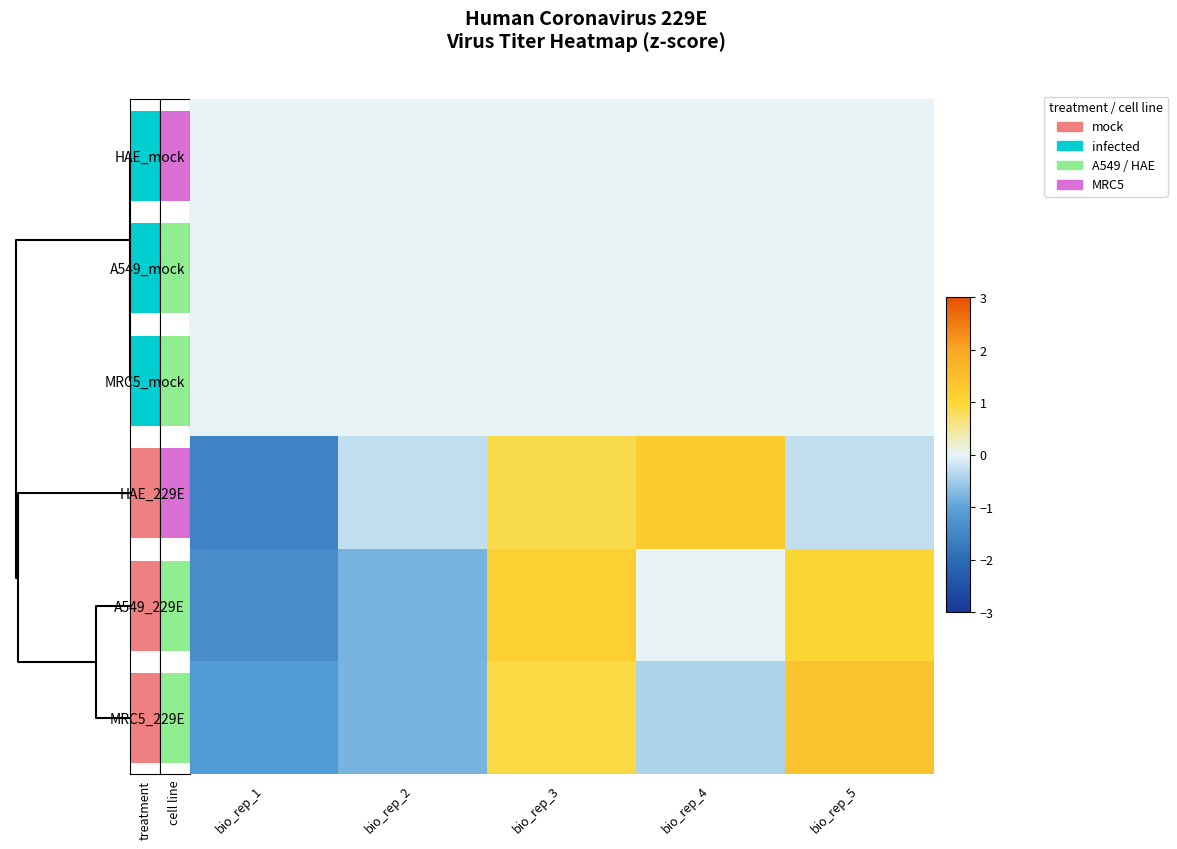

At how many categories does at least one series exceed 0?

3